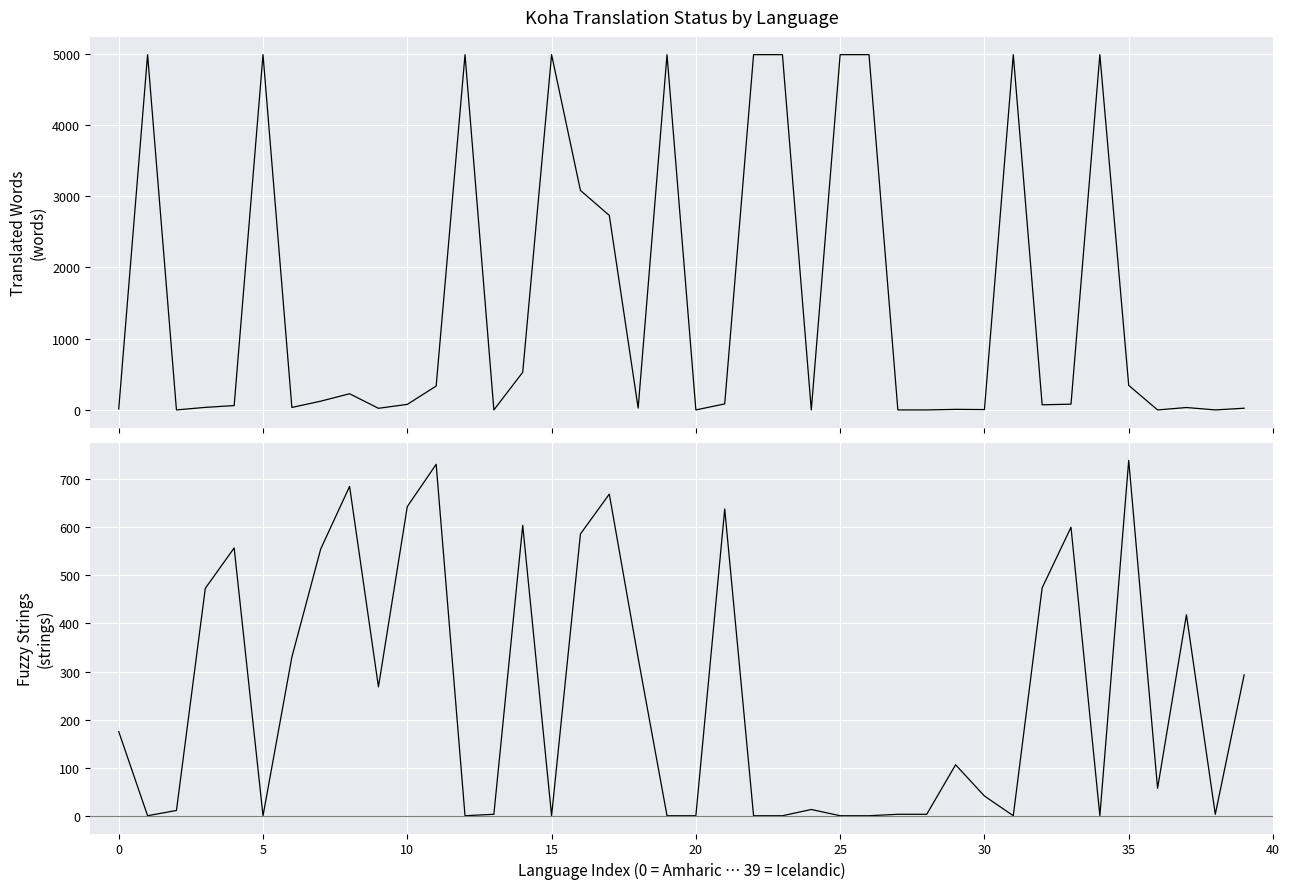

What is the label of the 5th point from the right?

35